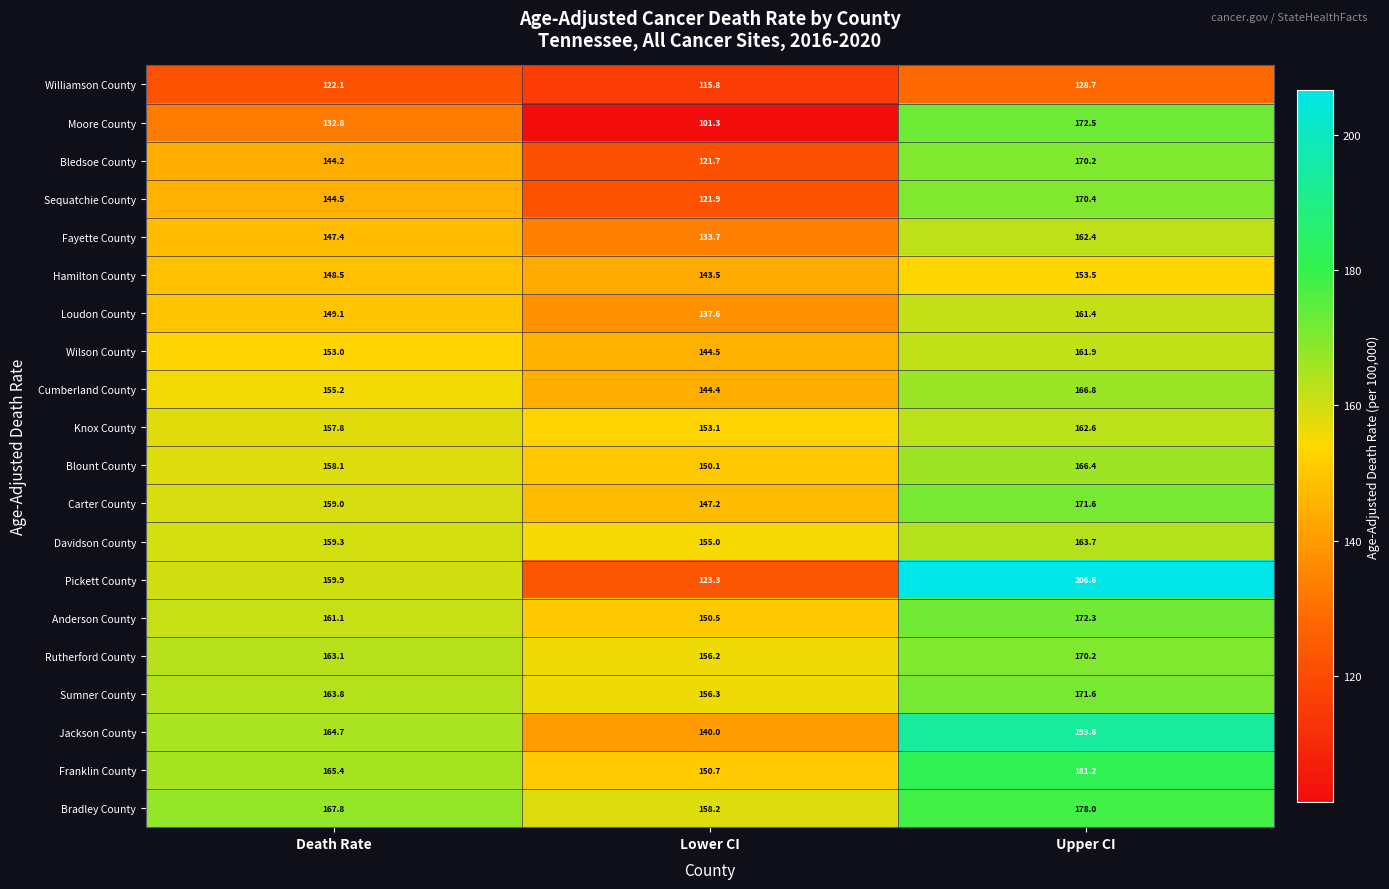

What is the lowest value of the Franklin County series?

150.7